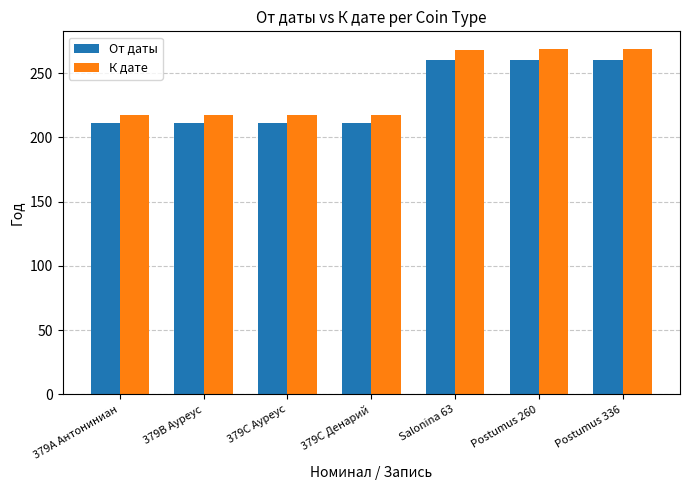

Which series has the widest spread of values?

К дате